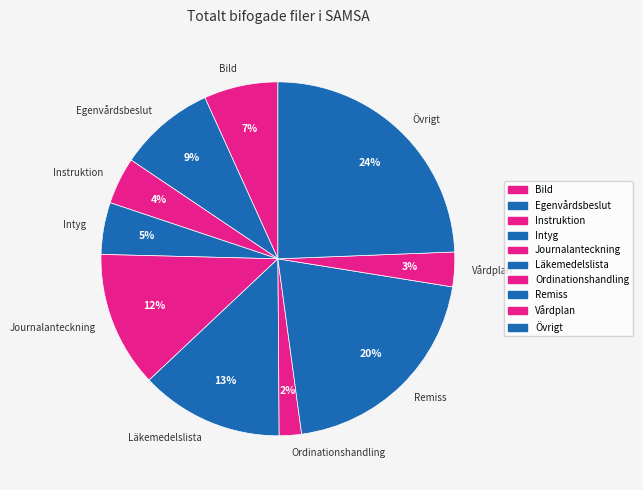

Between Remiss and Övrigt, which is larger?

Övrigt